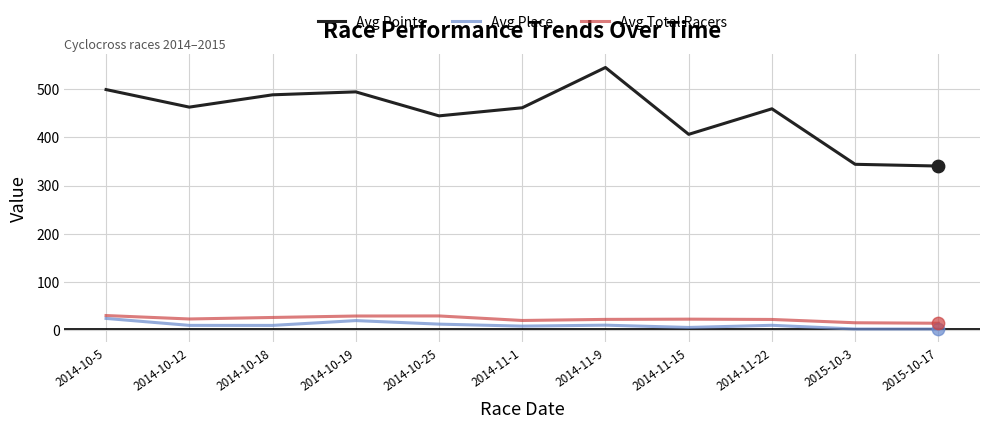

Which series has the largest total across all categories?

Avg Points